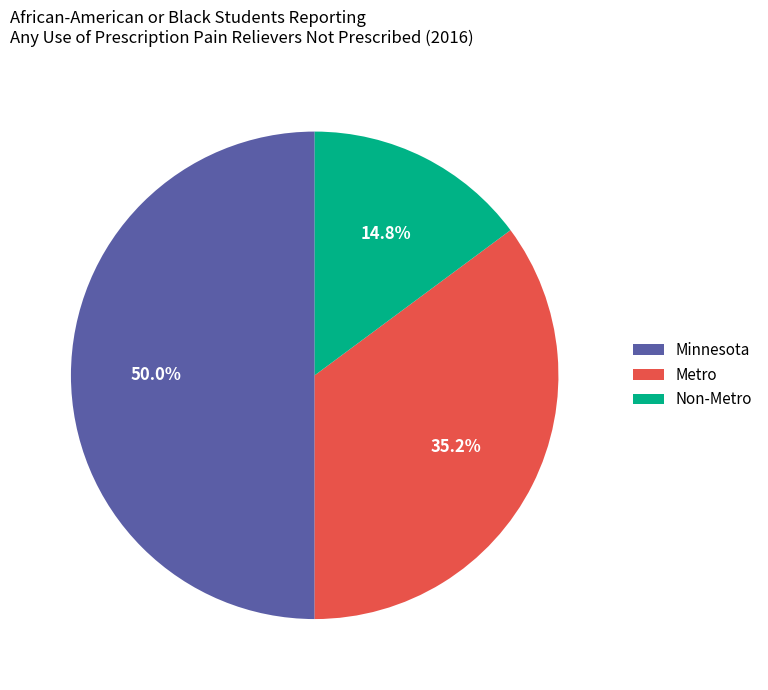

What is the smallest slice in the pie chart?

Non-Metro